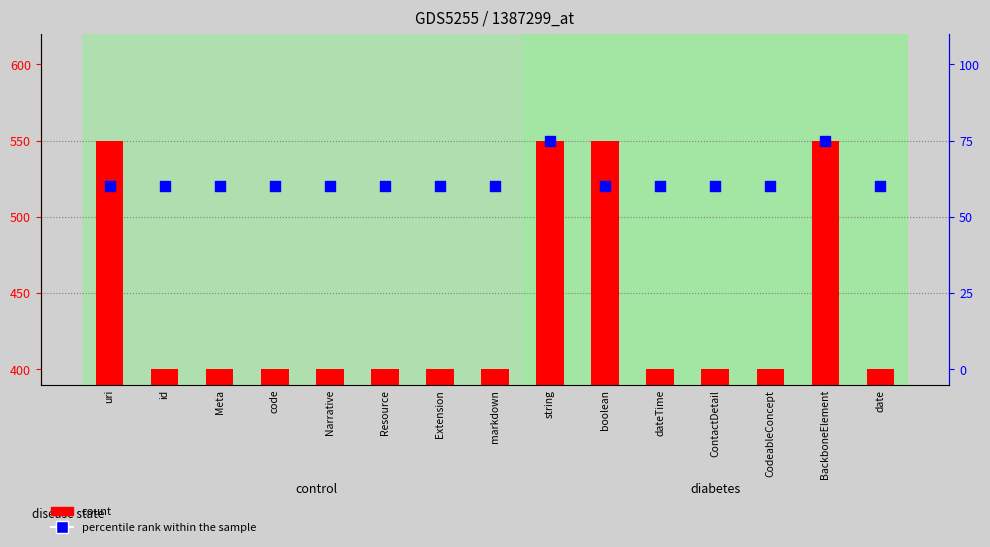

Which series contains the lowest Y value?

percentile rank within the sample